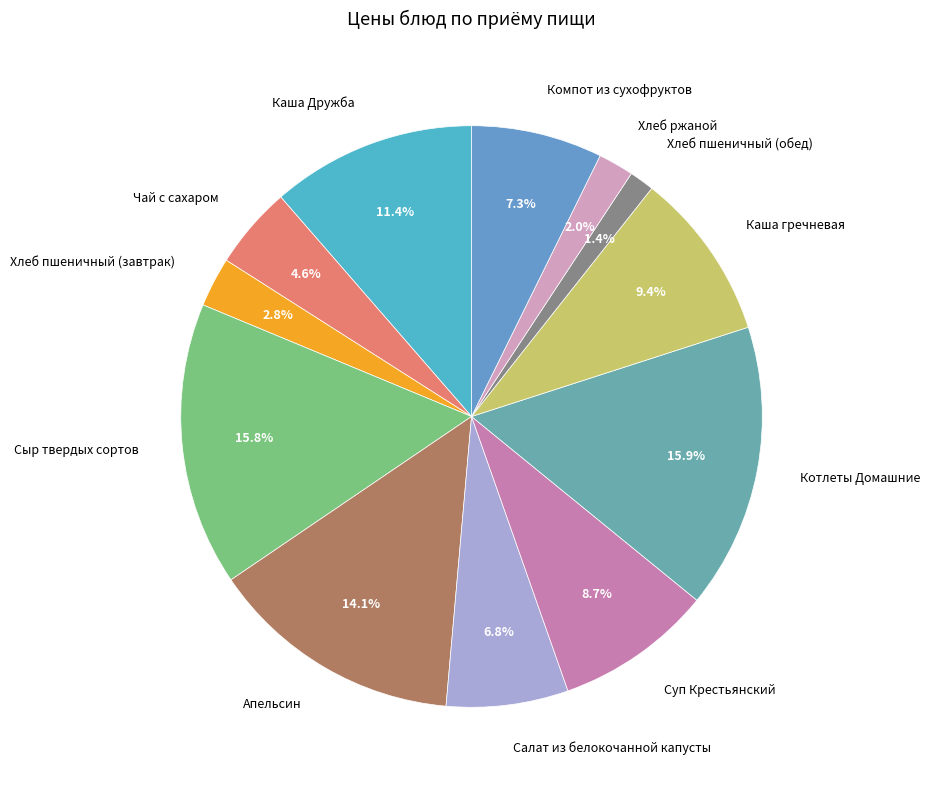

Between Салат из белокочанной капусты and Сыр твердых сортов, which is larger?

Сыр твердых сортов